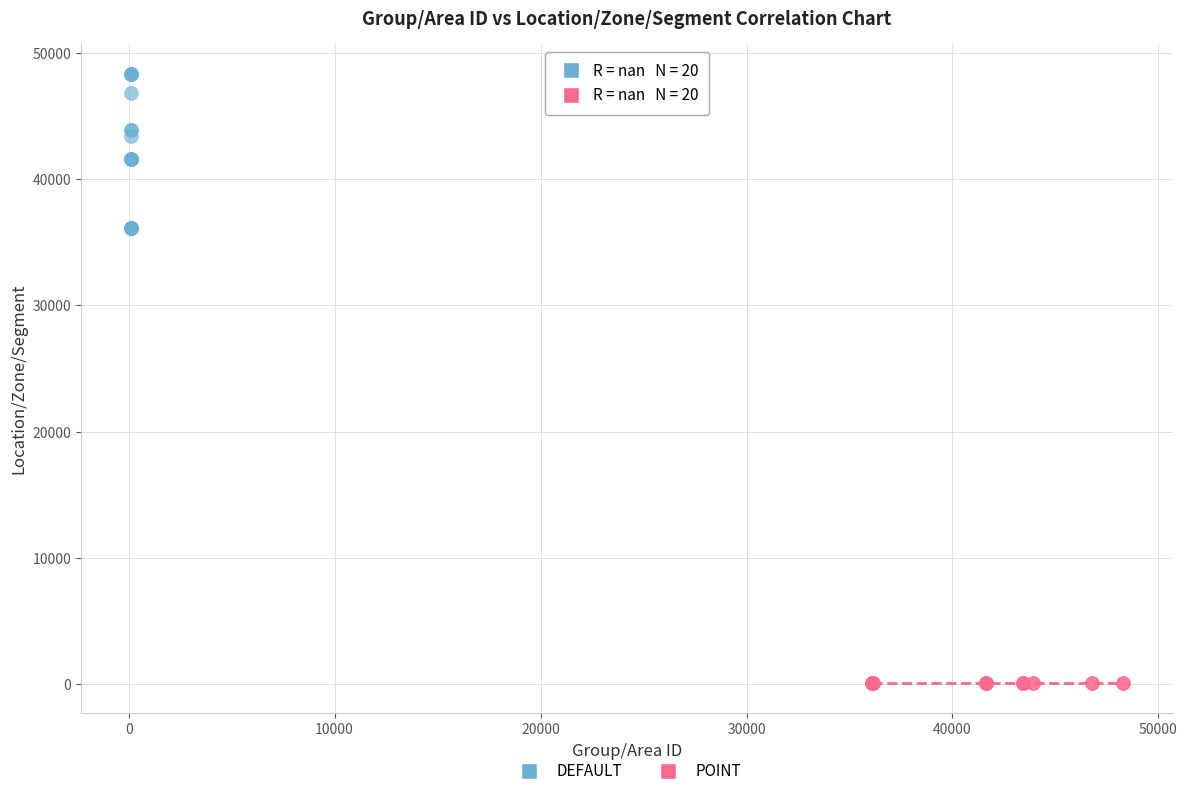

Which series reaches the minimum Y coordinate?

POINT